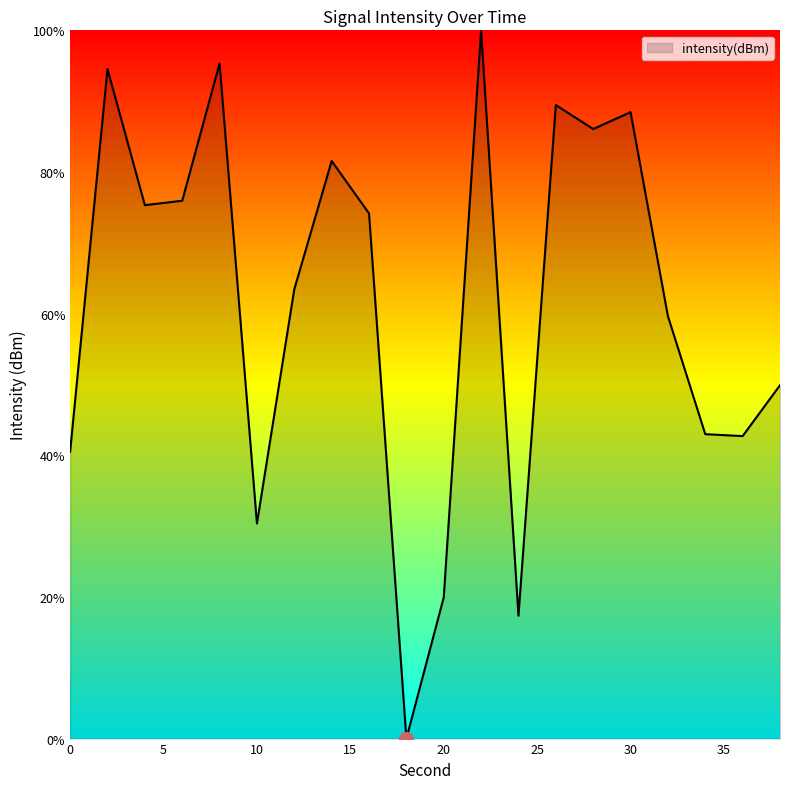

How many values are below 74?

10